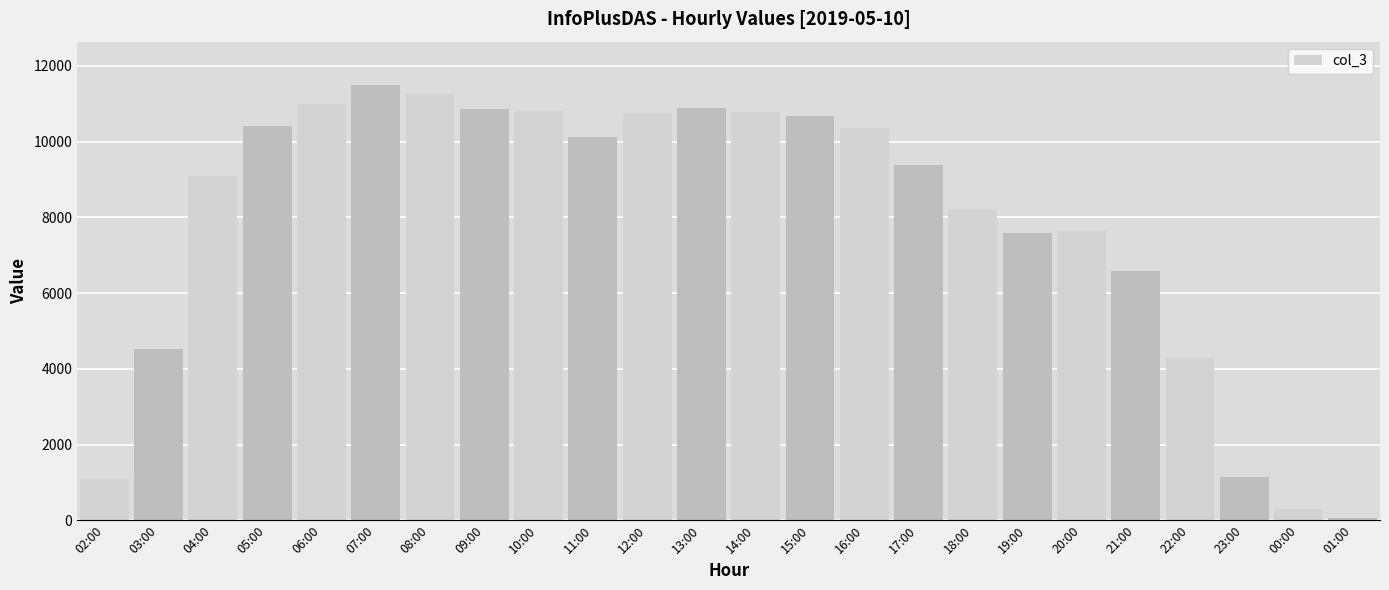

What is the maximum value shown in the chart?

11493